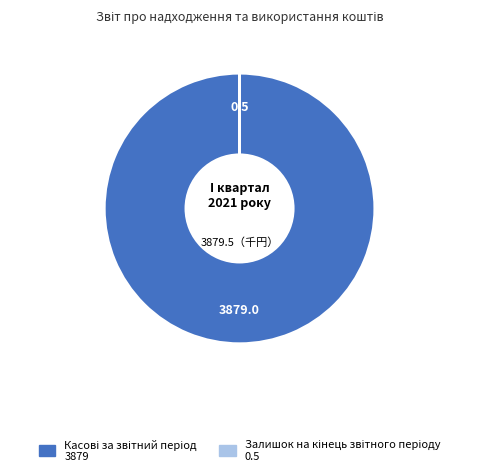

Does any single category account for the majority?

Yes